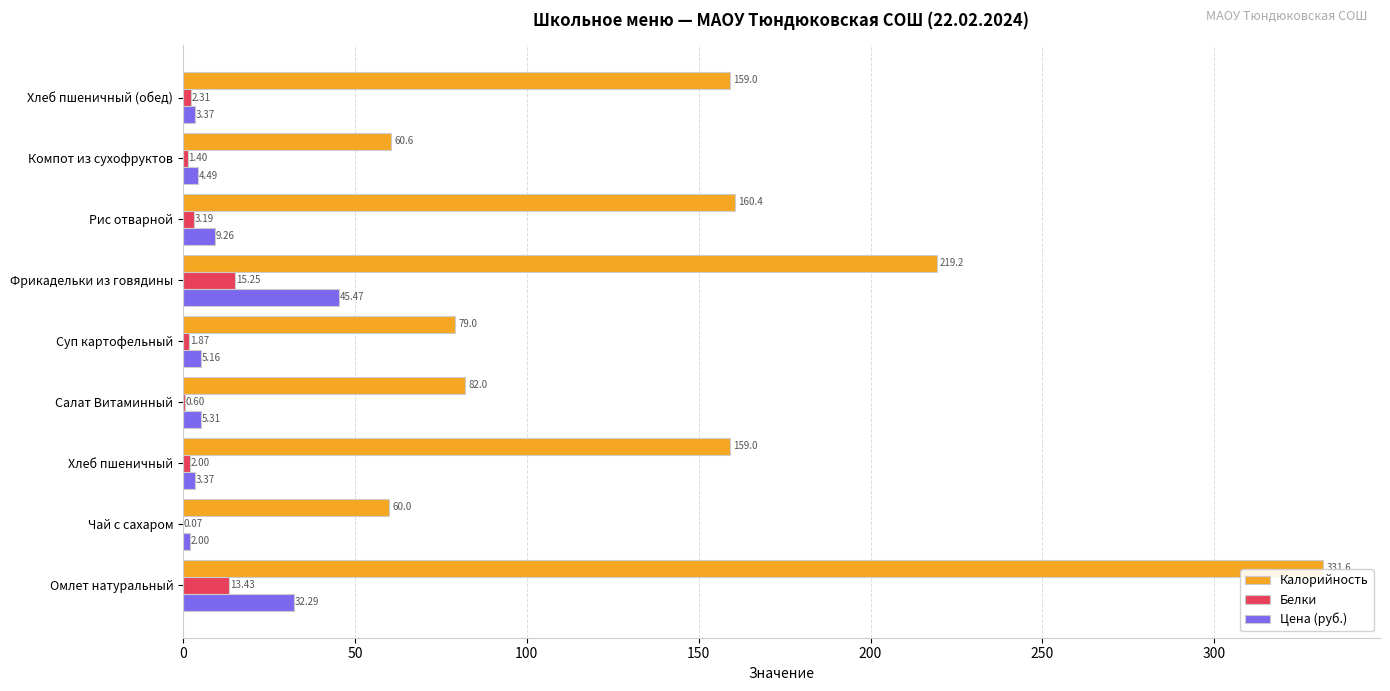

Which series changed the most between Хлеб пшеничный and Фрикадельки из говядины?

Калорийность